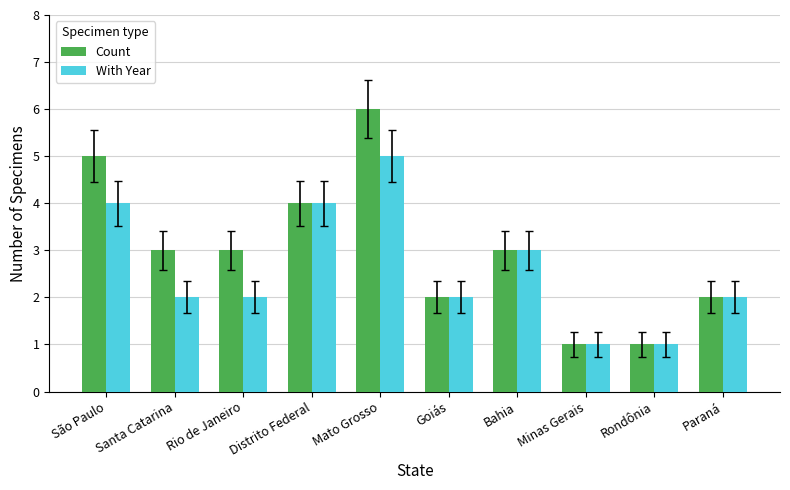

Reading right to left, what are all the values shown in this chart?

Count: Paraná=2	Rondônia=1	Minas Gerais=1	Bahia=3	Goiás=2	Mato Grosso=6	Distrito Federal=4	Rio de Janeiro=3	Santa Catarina=3	São Paulo=5
With Year: Paraná=2	Rondônia=1	Minas Gerais=1	Bahia=3	Goiás=2	Mato Grosso=5	Distrito Federal=4	Rio de Janeiro=2	Santa Catarina=2	São Paulo=4